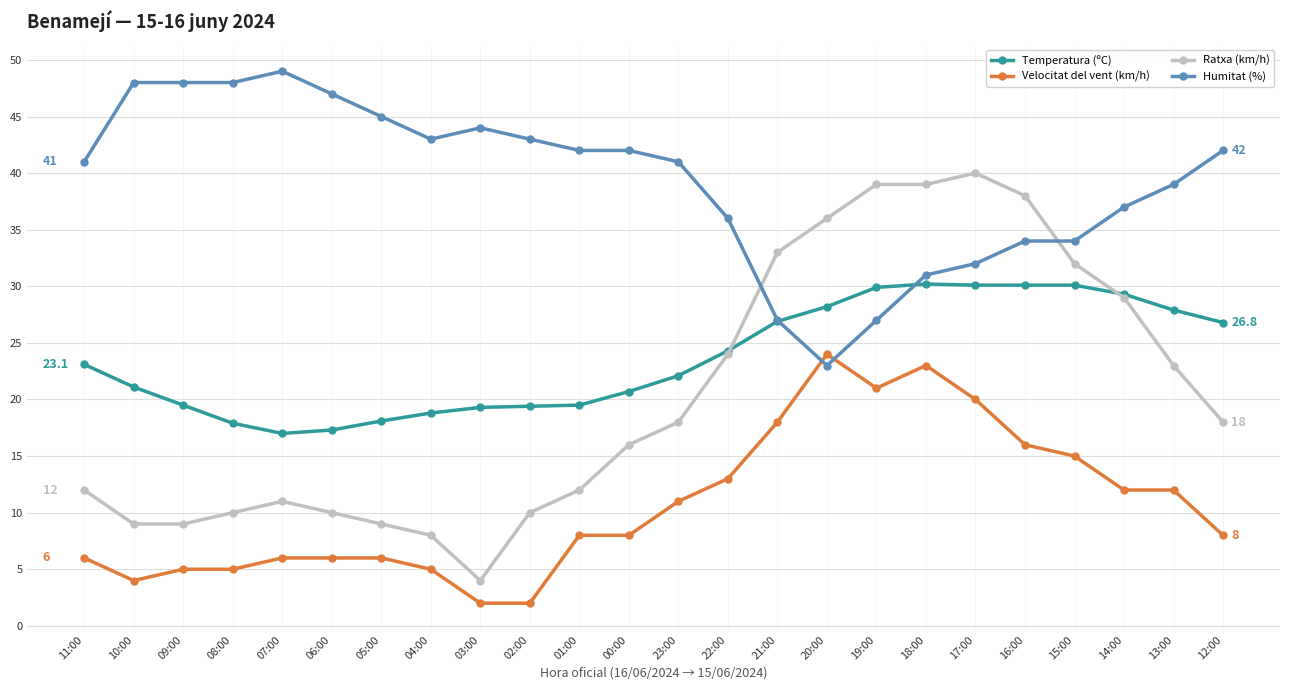

What is the label of the 2nd point from the left?

10:00